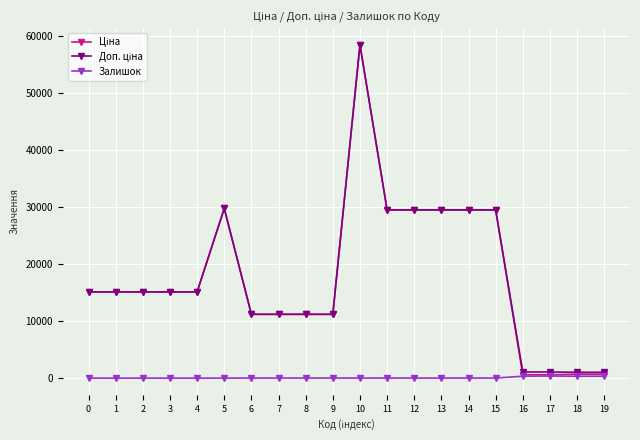

True or false: Залишок has more than 0 points higher than both neighbors.

True